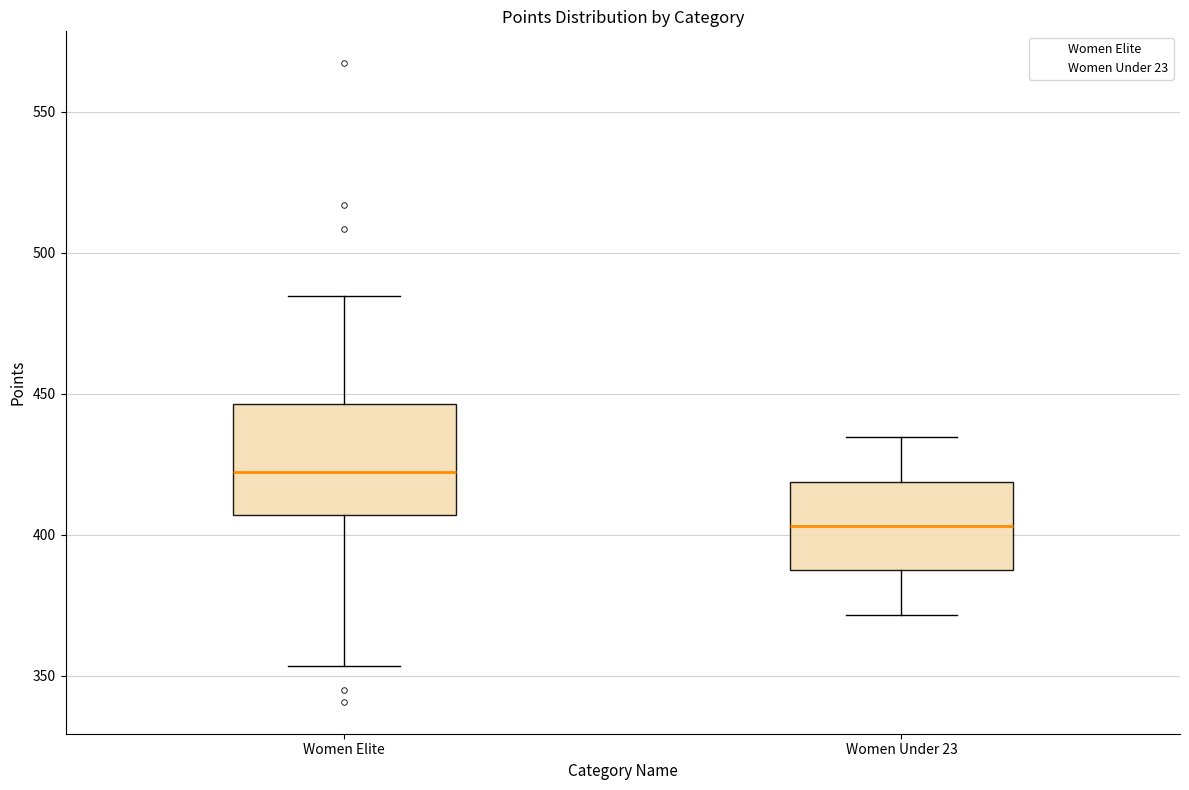

Reading left to right, read every box against the y-axis: the position of its median line, the range the box covers, and the ends of its whiskers. The values are not printed on the chart, so give them approximately, as read against the axis.

Women Elite: median 420, box 405 to 445, whiskers 355 to 485
Women Under 23: median 405, box 385 to 420, whiskers 370 to 435